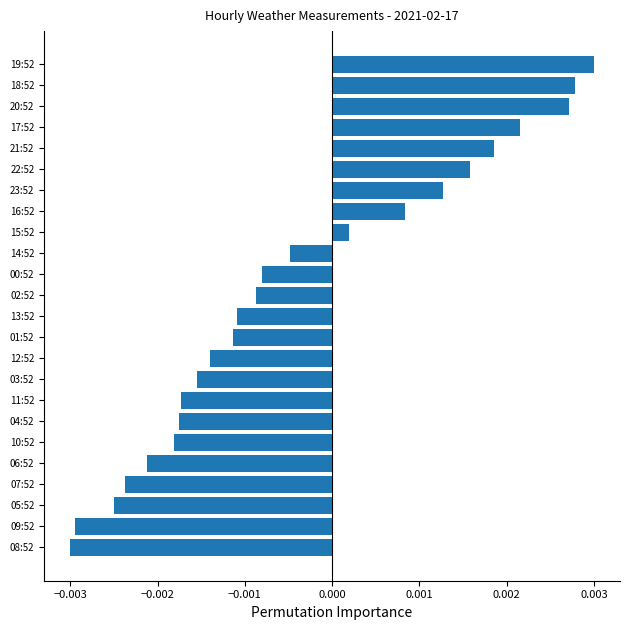

Which has a higher value, 01:52 or 11:52?

01:52